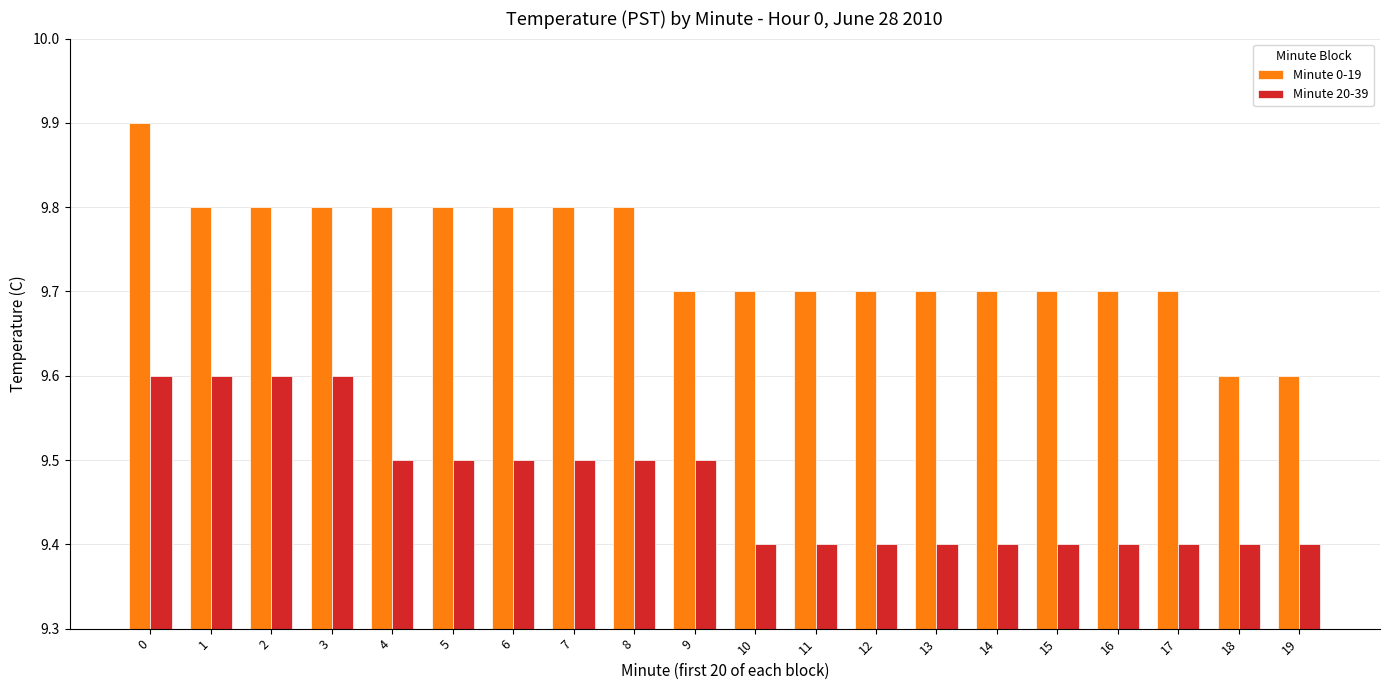

How many bars are there in total?

40